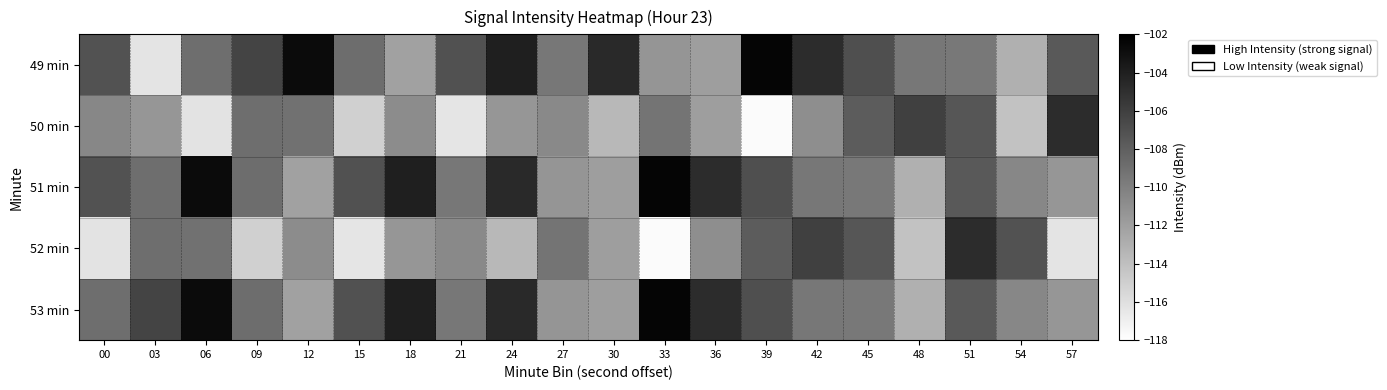

Reading left to right, list all the values displayed in this chart.

49 min: 00=-107.2	03=-116.3	06=-108.9	09=-106.3	12=-102.7	15=-108.9	18=-112.1	21=-107.1	24=-104.0	27=-109.5	30=-104.7	33=-111.4	36=-111.9	39=-102.3	42=-104.8	45=-107.0	48=-109.5	51=-109.5	54=-113.0	57=-107.6
50 min: 00=-110.5	03=-111.4	06=-116.2	09=-108.9	12=-109.1	15=-115.0	18=-110.8	21=-116.3	24=-111.4	27=-110.6	30=-113.5	33=-109.3	36=-111.9	39=-117.7	42=-110.9	45=-107.8	48=-106.0	51=-107.4	54=-114.1	57=-104.8
51 min: 00=-107.2	03=-108.9	06=-102.7	09=-108.9	12=-112.1	15=-107.1	18=-104.0	21=-109.5	24=-104.7	27=-111.4	30=-111.9	33=-102.3	36=-104.8	39=-107.0	42=-109.5	45=-109.5	48=-113.0	51=-107.6	54=-110.5	57=-111.4
52 min: 00=-116.2	03=-108.9	06=-109.1	09=-115.0	12=-110.8	15=-116.3	18=-111.4	21=-110.6	24=-113.5	27=-109.3	30=-111.9	33=-117.7	36=-110.9	39=-107.8	42=-106.0	45=-107.4	48=-114.1	51=-104.8	54=-107.2	57=-116.3
53 min: 00=-108.9	03=-106.3	06=-102.7	09=-108.9	12=-112.1	15=-107.1	18=-104.0	21=-109.5	24=-104.7	27=-111.4	30=-111.9	33=-102.3	36=-104.8	39=-107.0	42=-109.5	45=-109.5	48=-113.0	51=-107.6	54=-110.5	57=-111.4